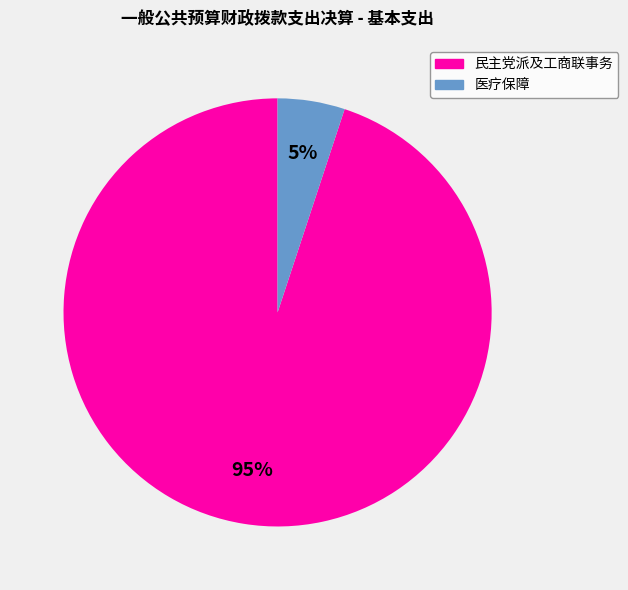

True or false: 医疗保障 accounts for 5% of the total.

True